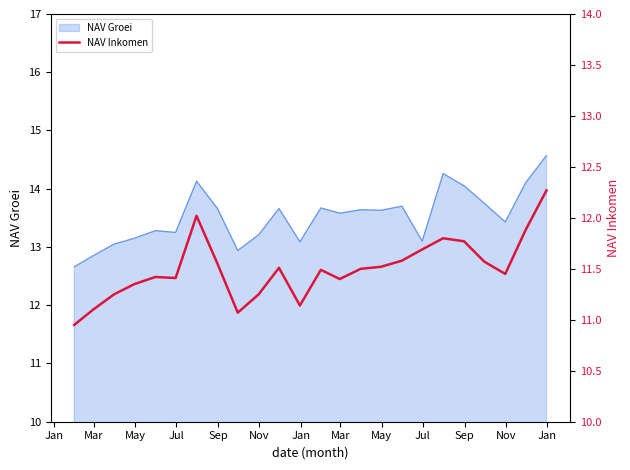

Approximately how many times larger is the value at Nov compared to Sep?

1.0